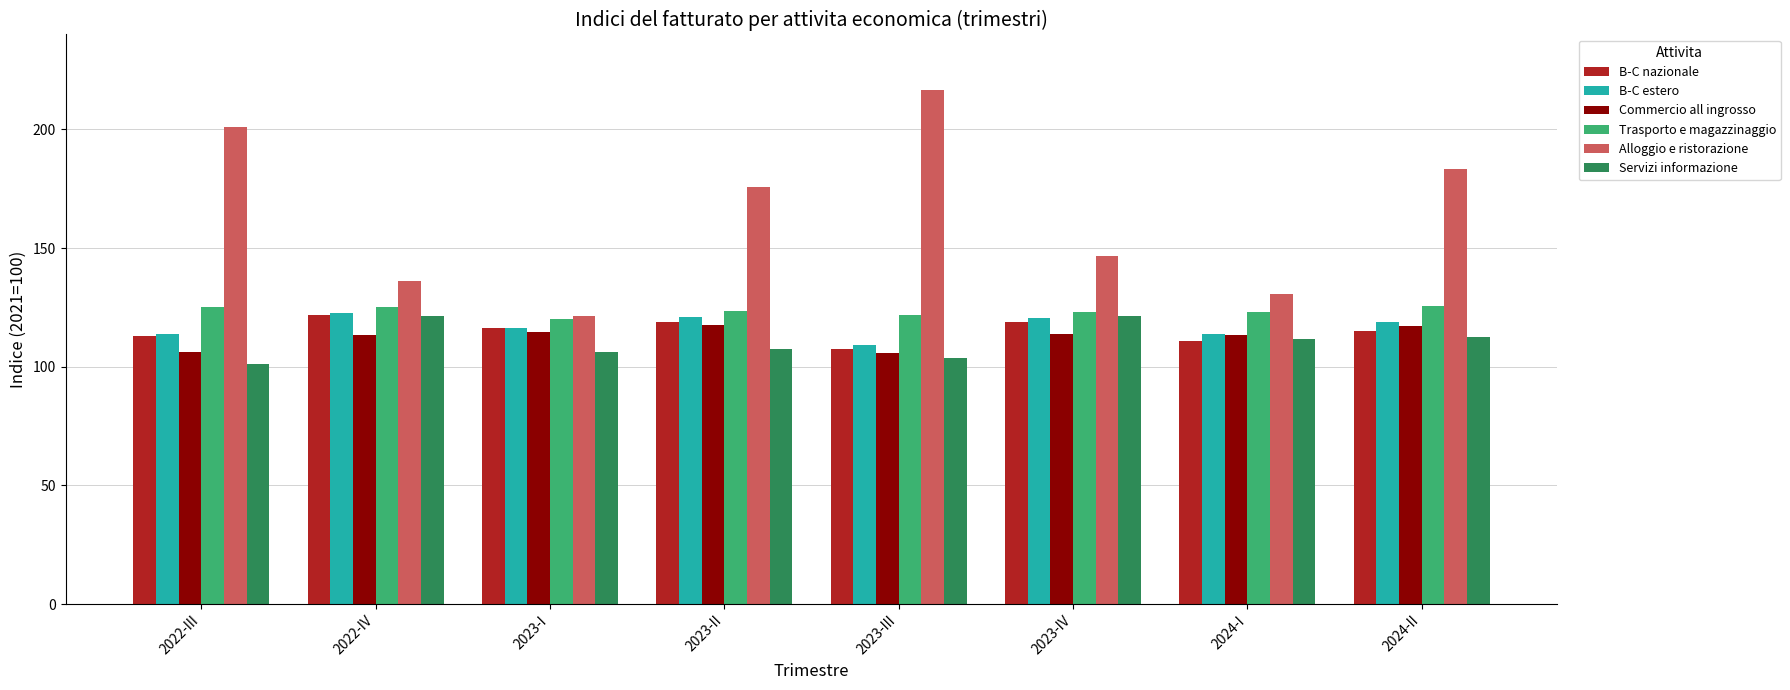

List the labels in order of Alloggio e ristorazione value, largest first.

2023-III, 2022-III, 2024-II, 2023-II, 2023-IV, 2022-IV, 2024-I, 2023-I